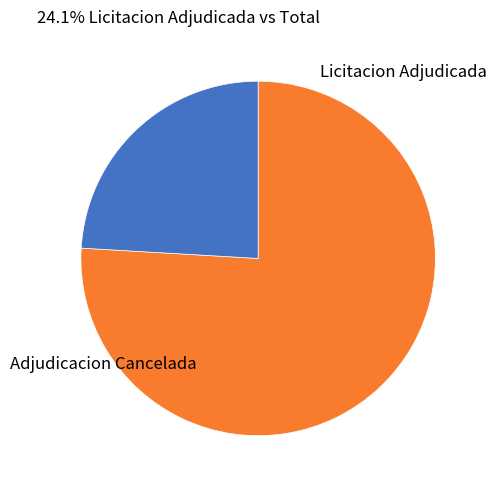

True or false: Adjudicacion Cancelada accounts for 76% of the total.

True